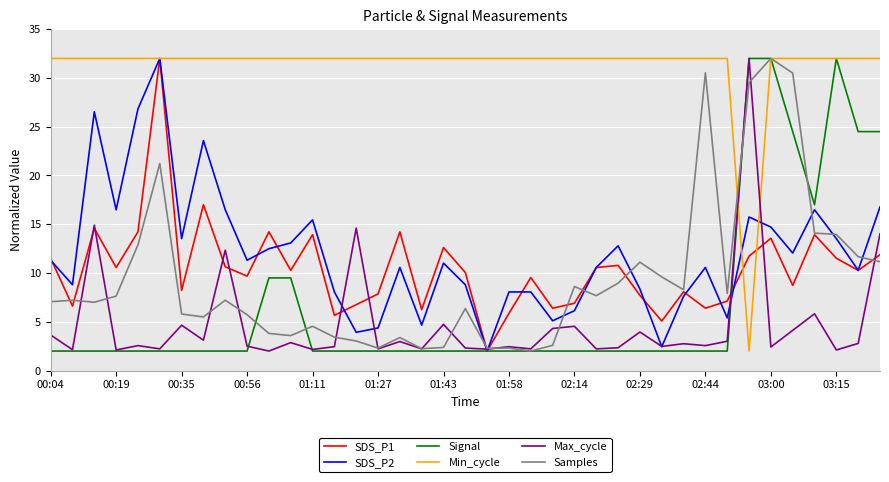

What is the highest value of the SDS_P1 series?

32.0